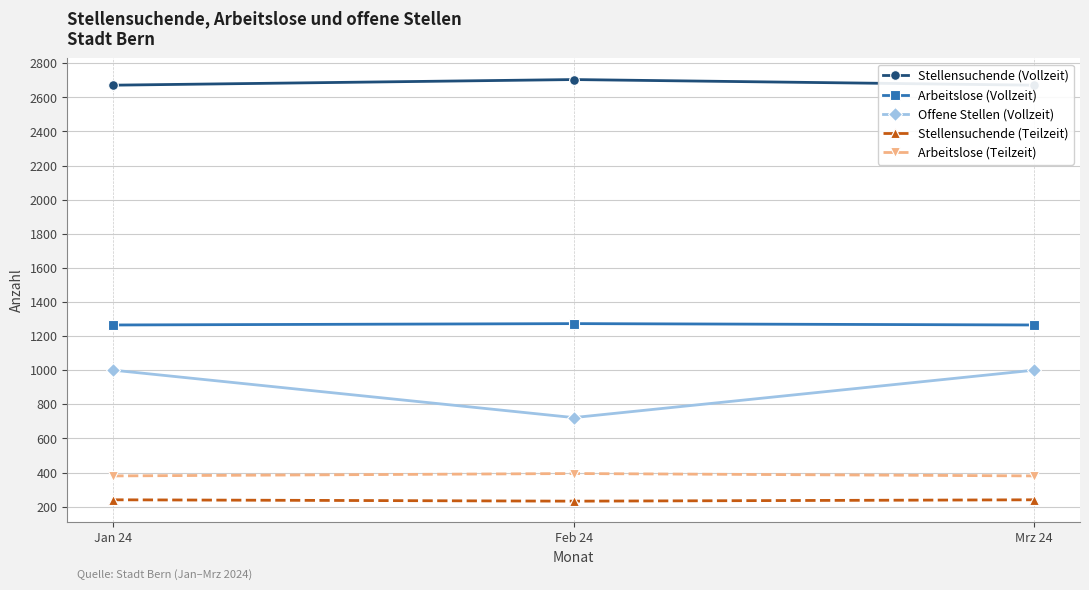

At which label does Arbeitslose (Teilzeit) reach its peak?

Feb 24